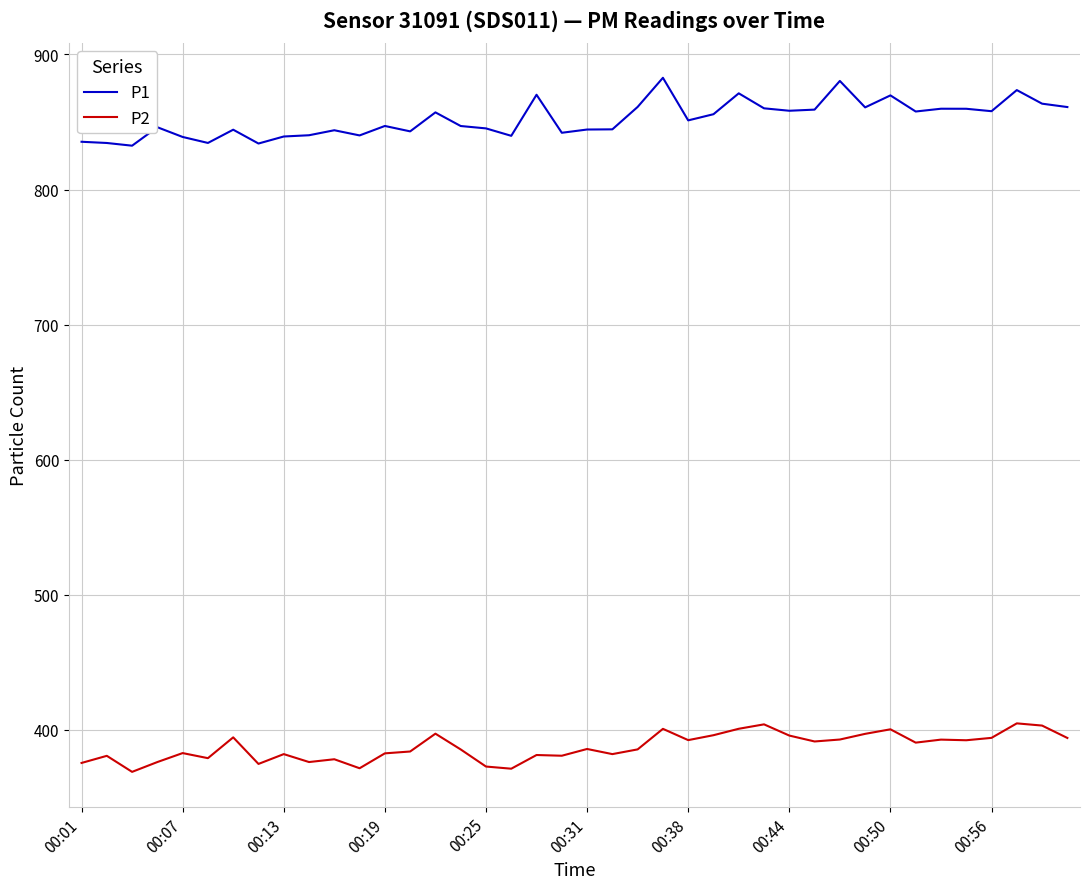

Which series has the largest total across all categories?

P1